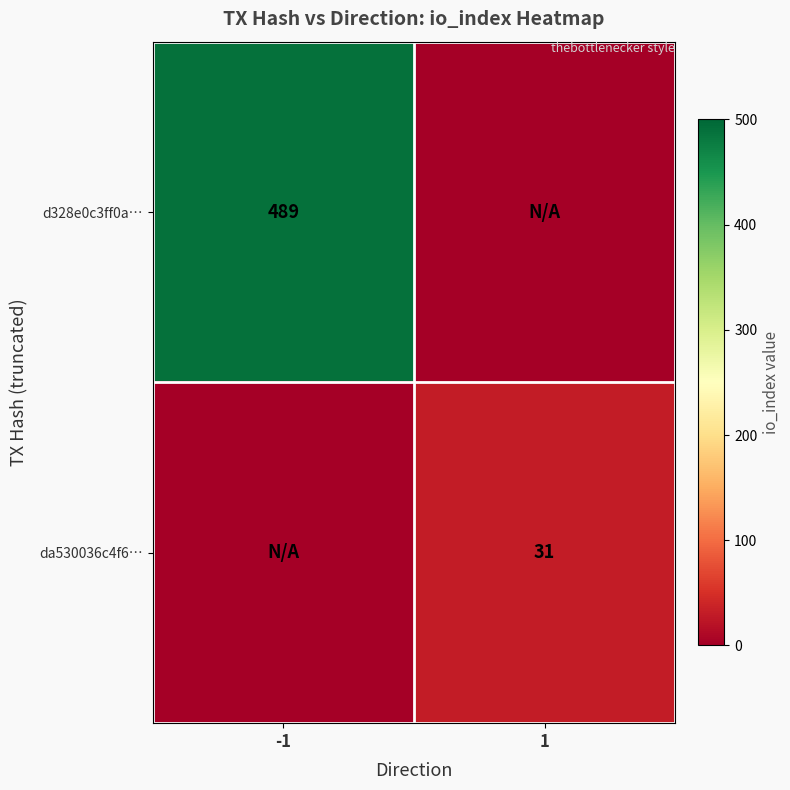

True or false: da530036c4f6… has a value of 31.0 at 1.

True